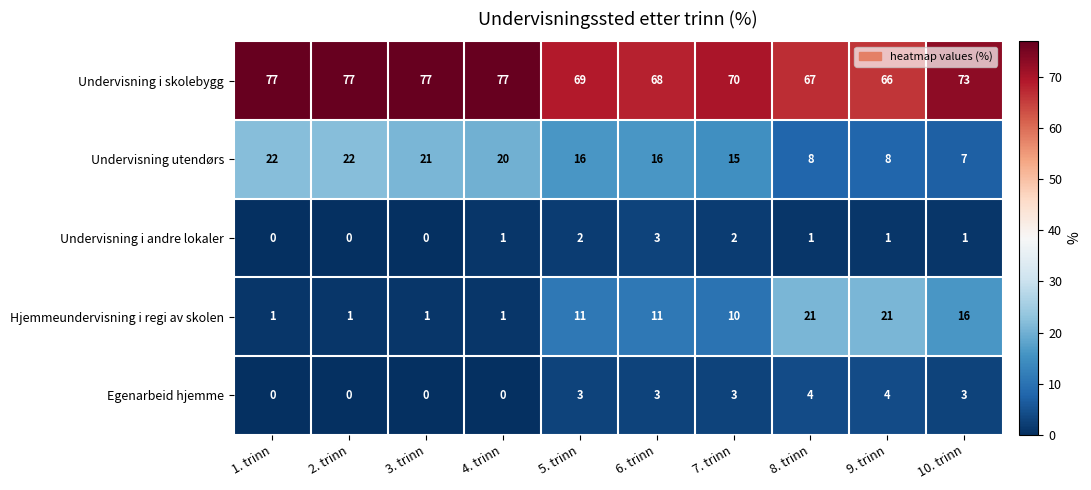

Count the number of categories in the chart.

10